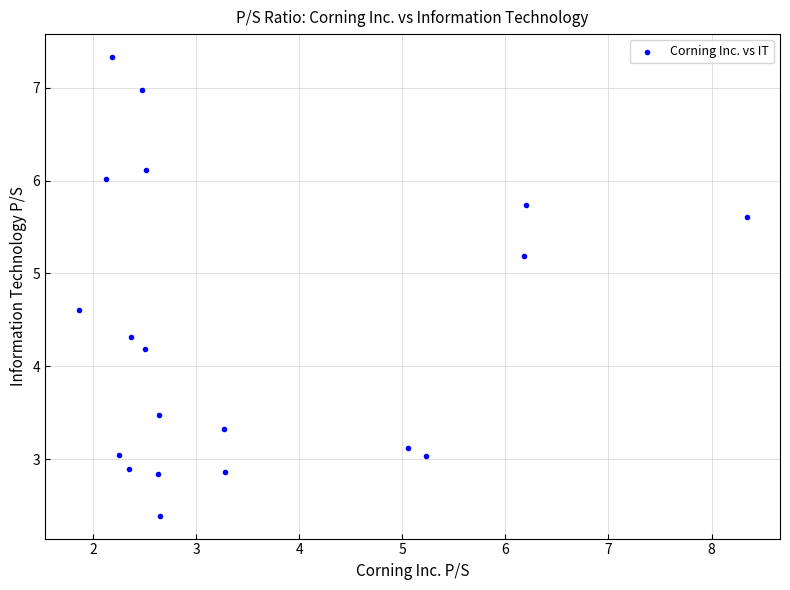

What Y value in the scatter plot is closest to 4?

4.2